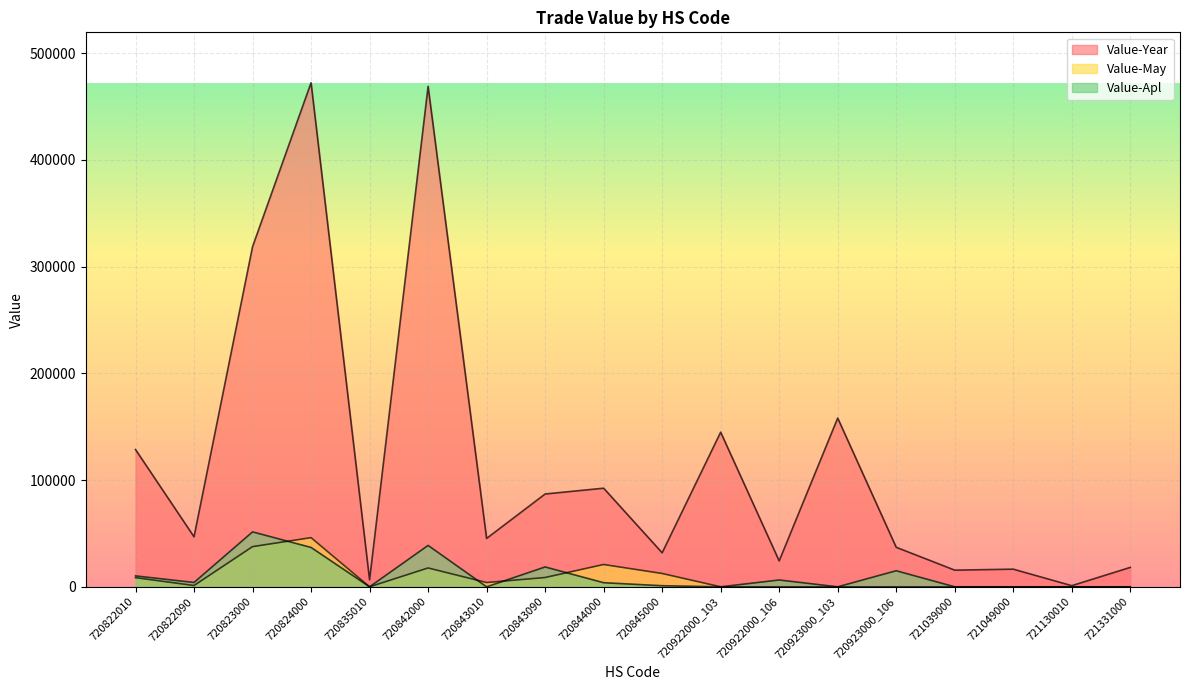

Which has a higher value, 720822090 or 720922000_106?

720822090